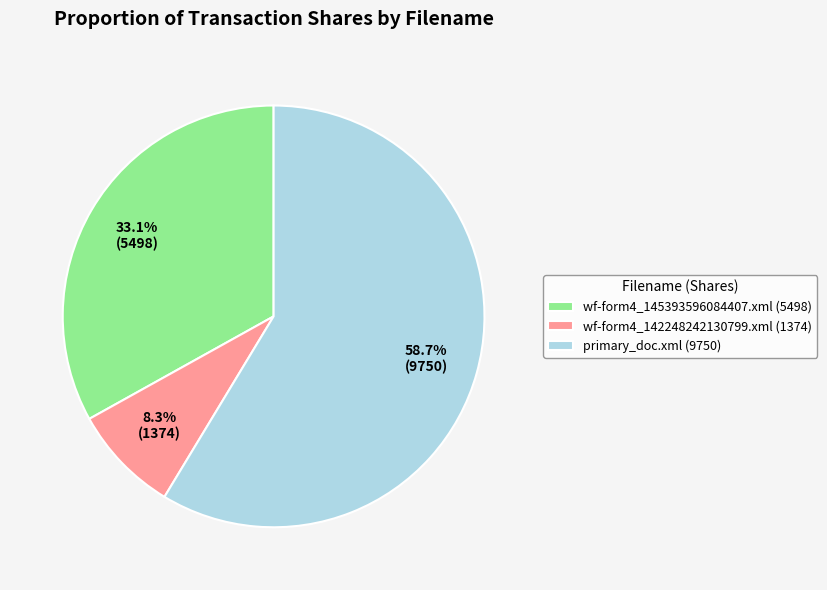

Approximately how many times larger is the value at wf-form4_145393596084407.xml compared to wf-form4_142248242130799.xml?

4.0